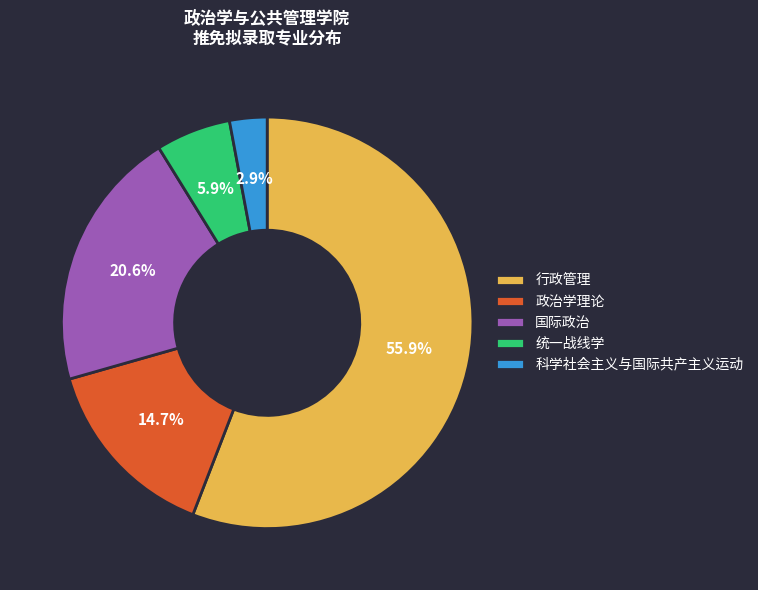

What percentage is the 统一战线学 slice, to the nearest percent?

6%